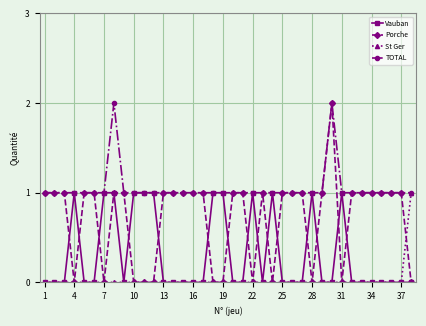

How many categories are shown in the chart?

38